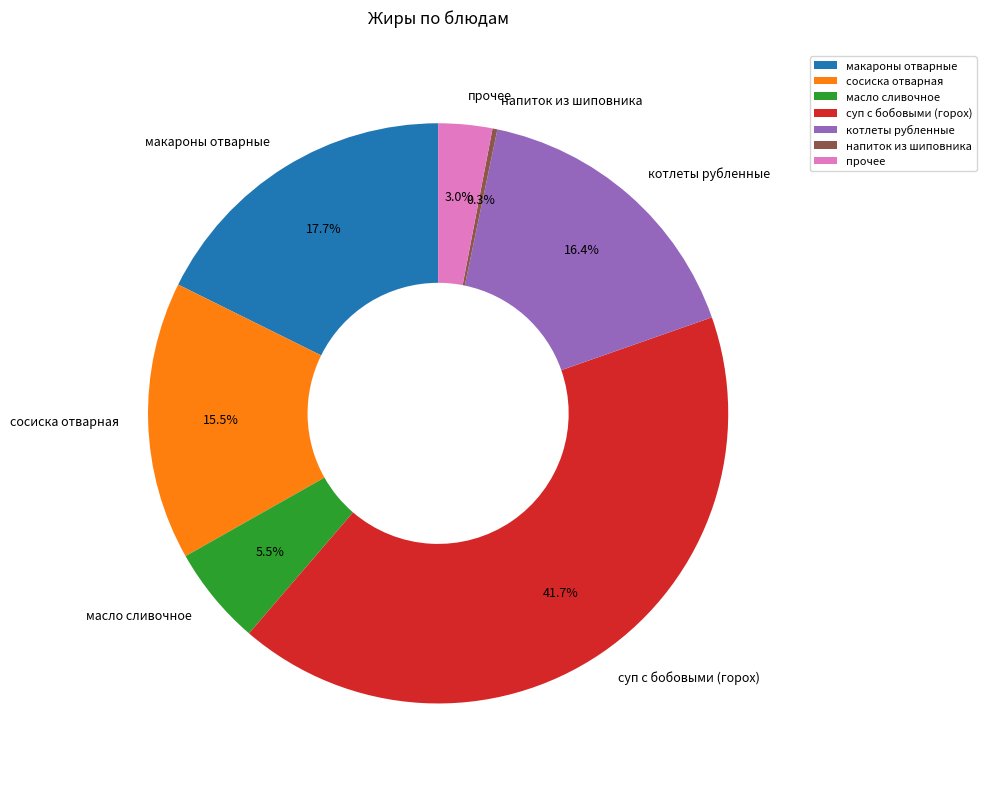

How much of the chart is everything except суп с бобовыми (горох)?

58.3%